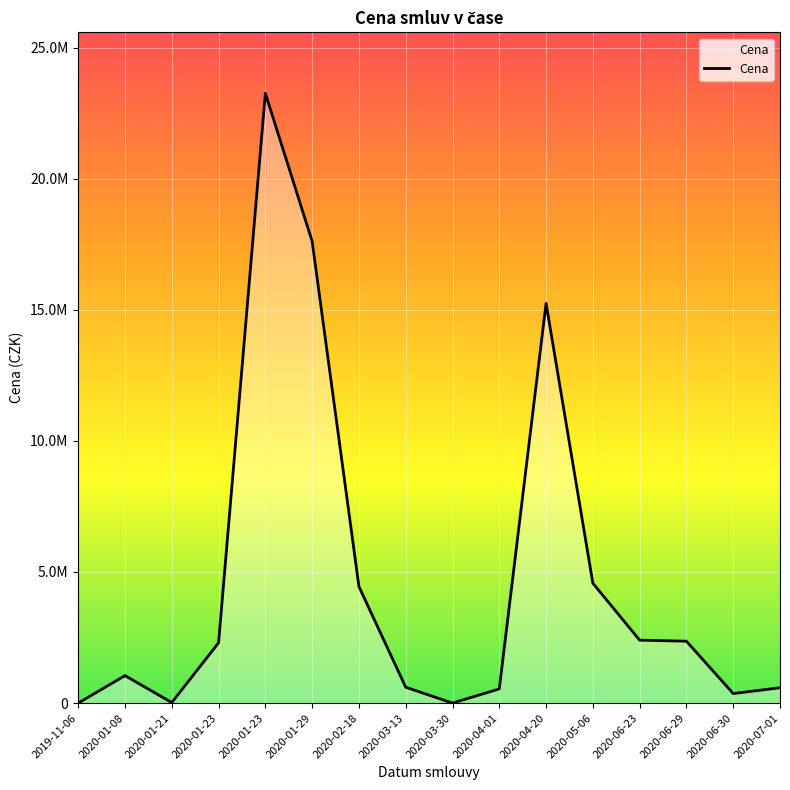

What is the change in value from 2020-03-13 to 2020-06-29?

+1754538.7